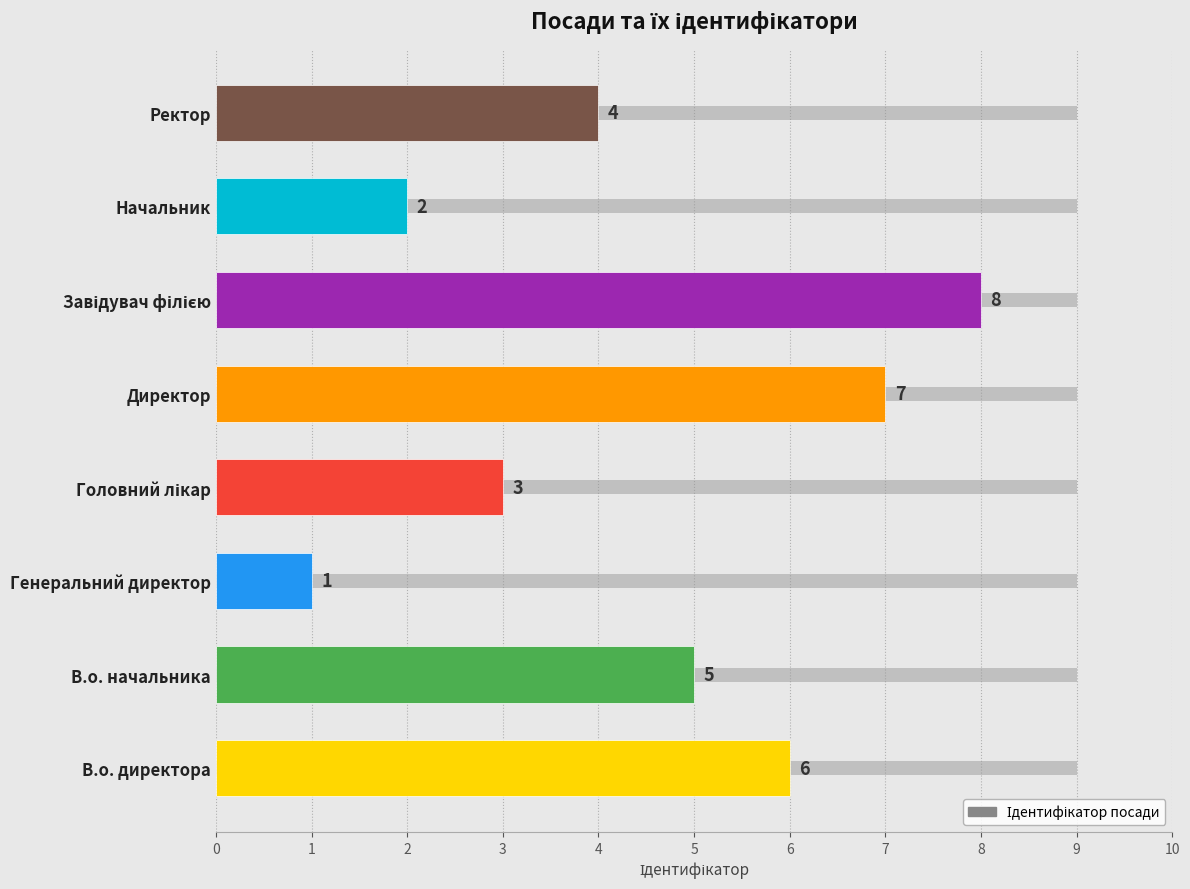

Between Завідувач філією and Головний лікар, which is larger?

Завідувач філією